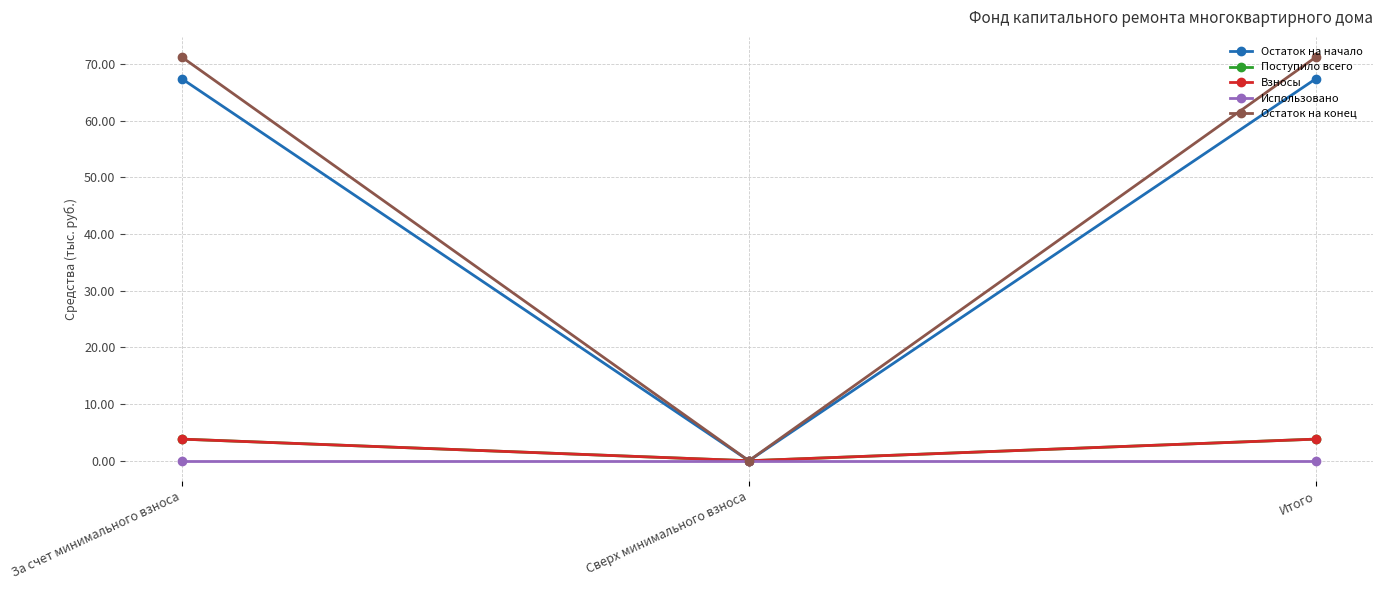

Which category has the lowest value across all series?

Сверх минимального взноса